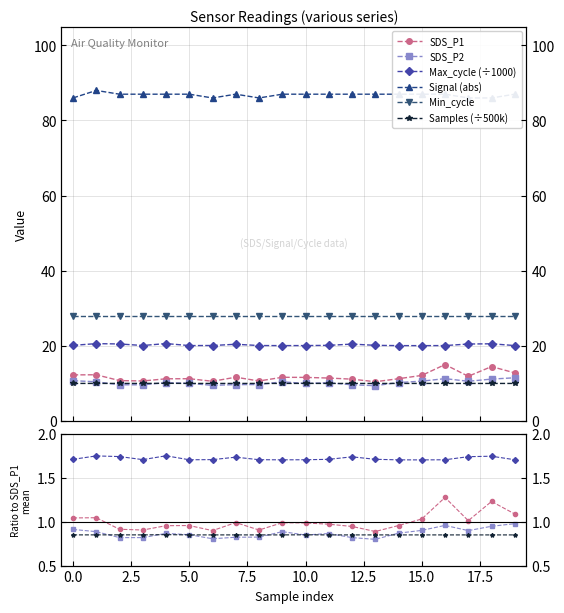

How many interior local valleys does the Samples (÷500k) series have?

6